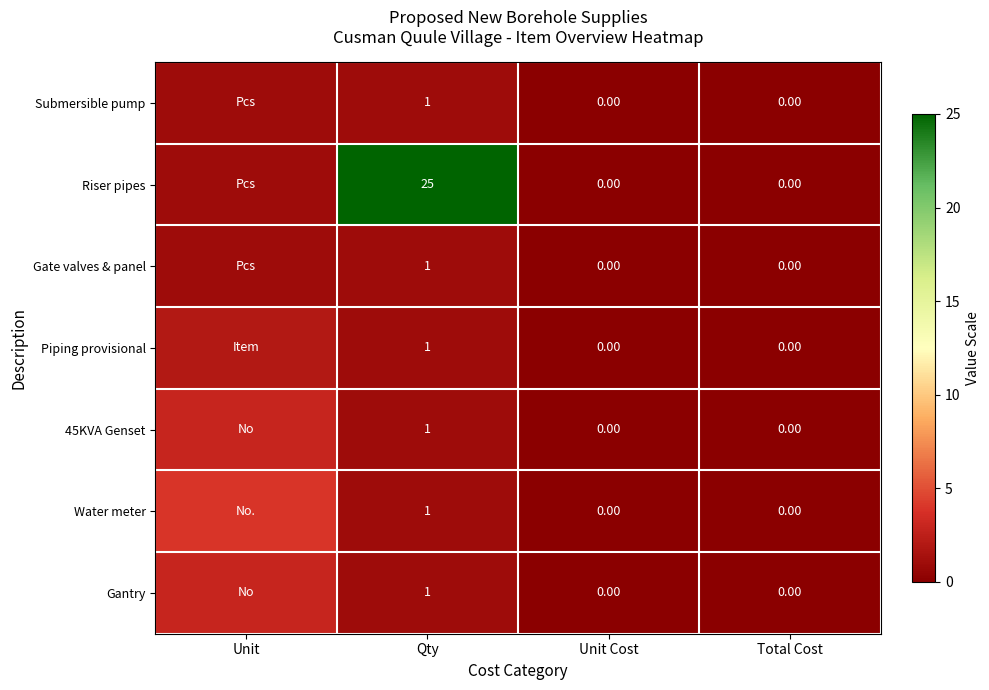

Which series changed the most between Qty and Unit Cost?

Riser pipes